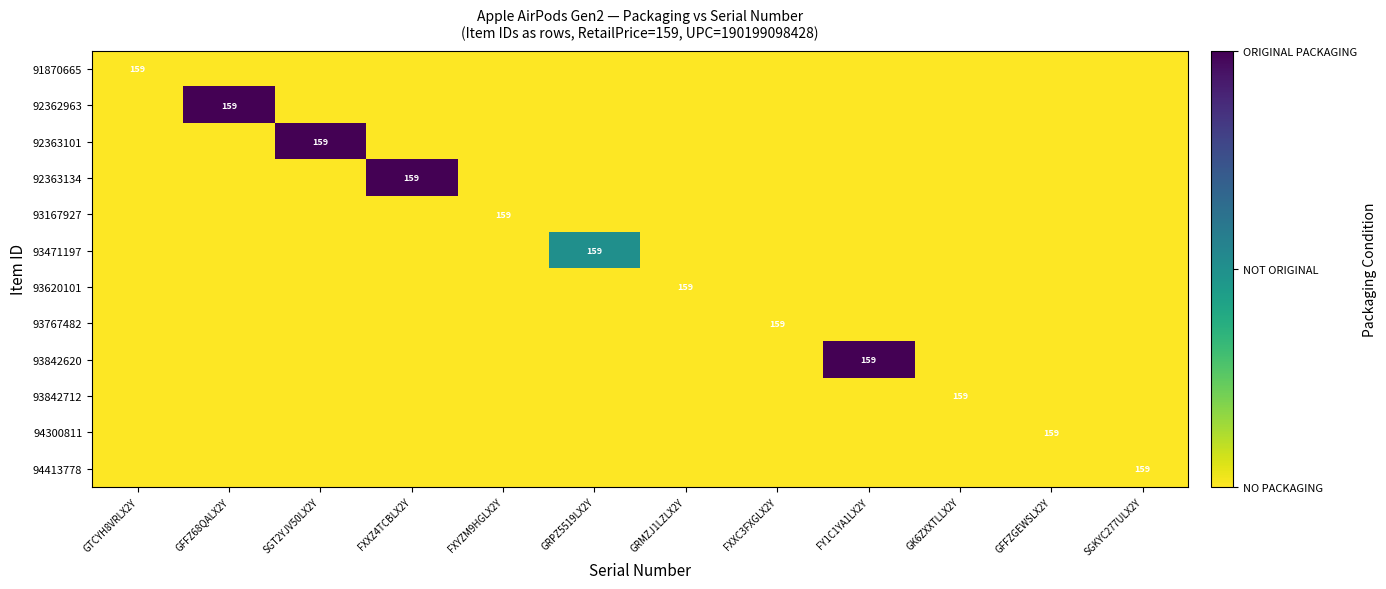

At which category does the chart reach its peak across all series?

GFFZ68QALX2Y